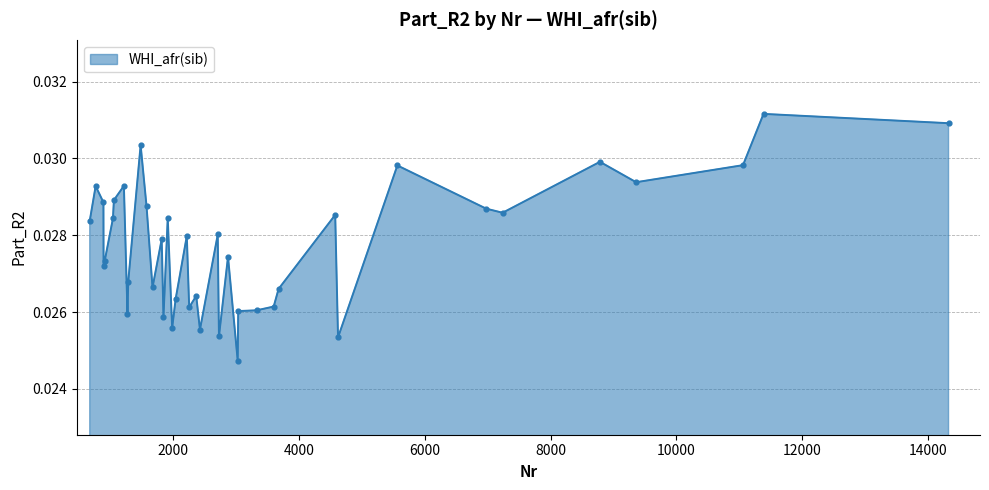

Does the chart have visible grid lines?

Yes